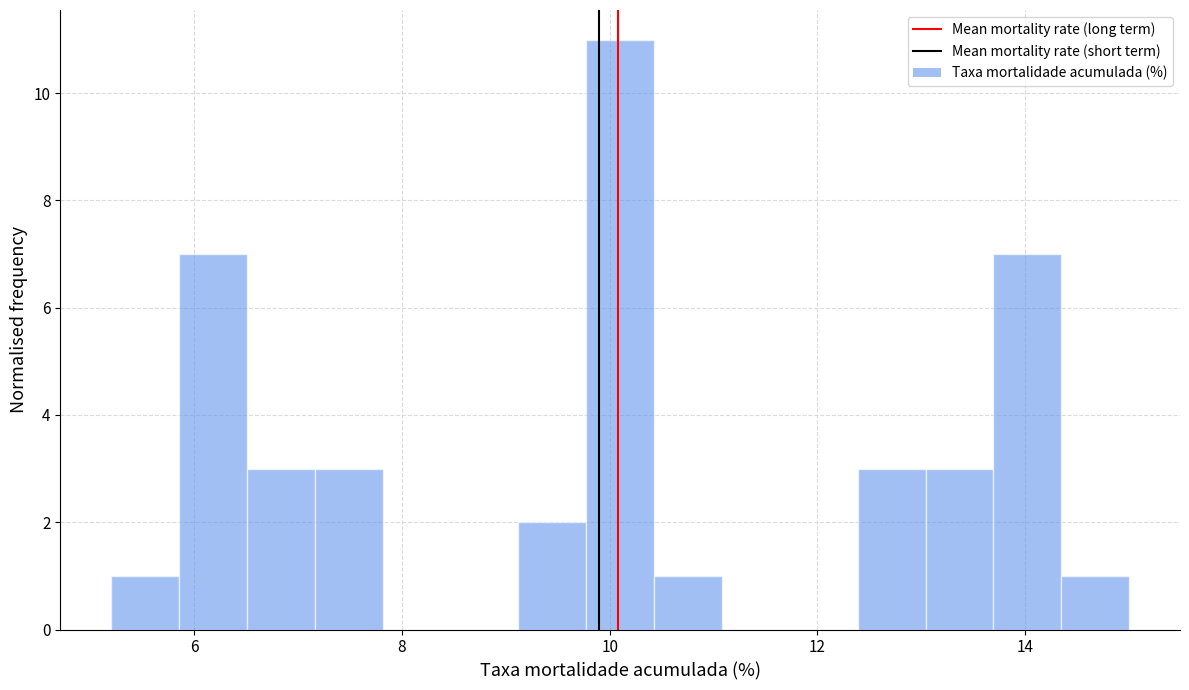

Read against the x-axis, roughly where is the centre of the tallest bar?

10.2